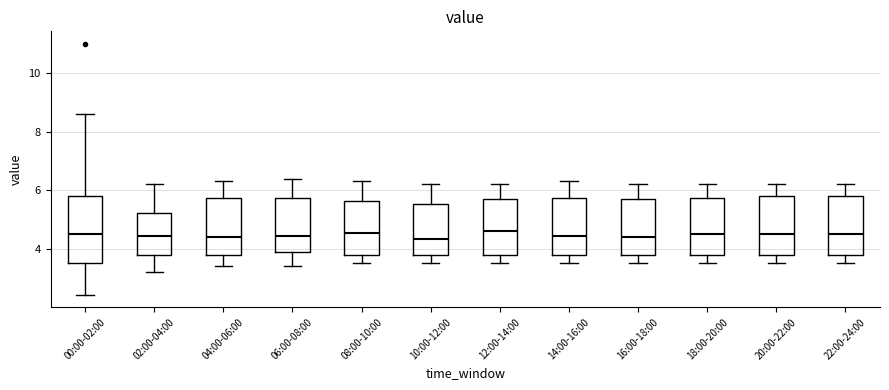

Comparing the boxes themselves (not the whiskers), which one is the tallest?

00:00-02:00